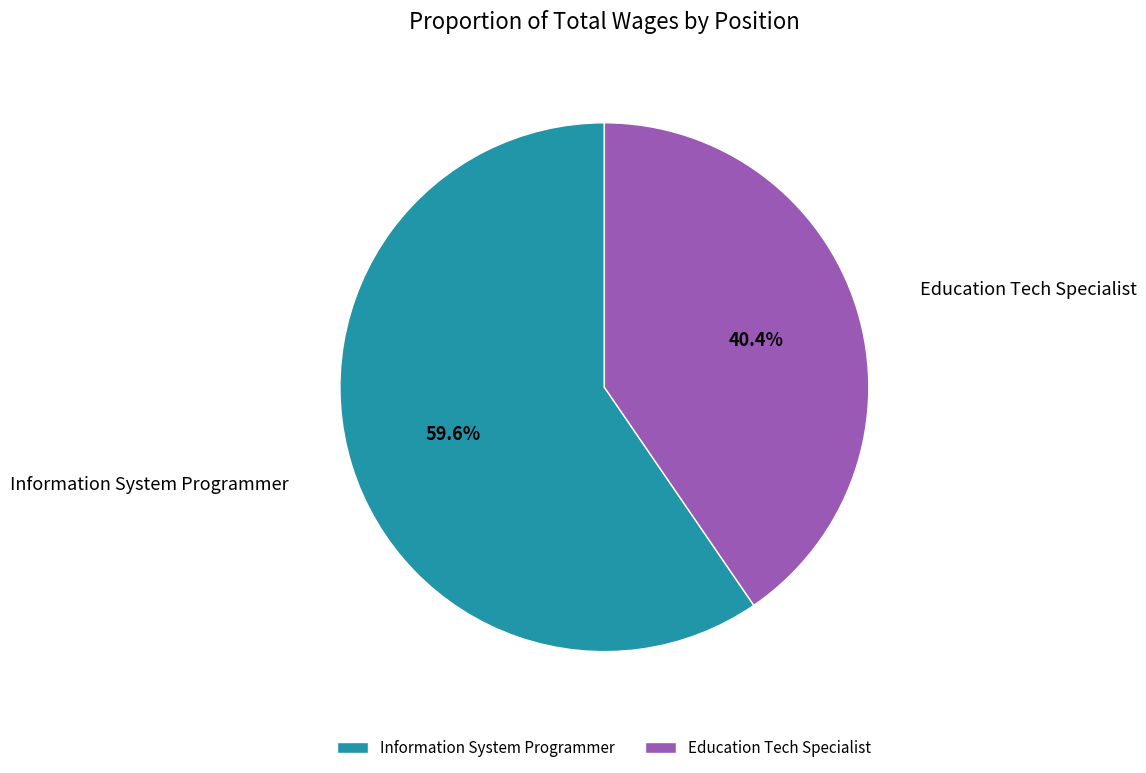

Which slice represents more than half of the pie?

Information System Programmer